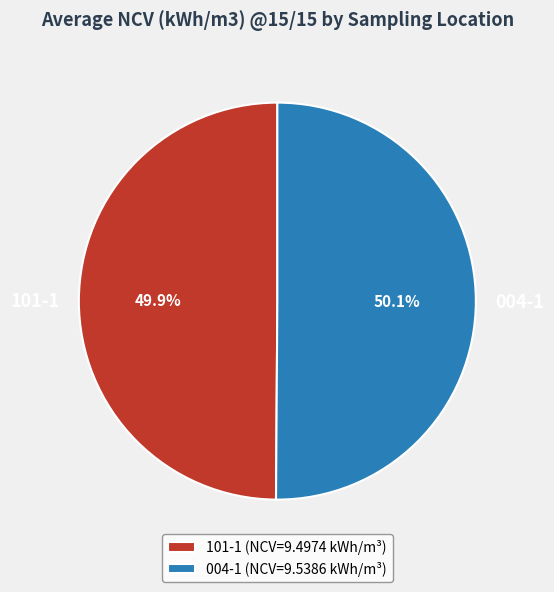

Approximately how many times larger is the value at 101-1 compared to 004-1?

1.0